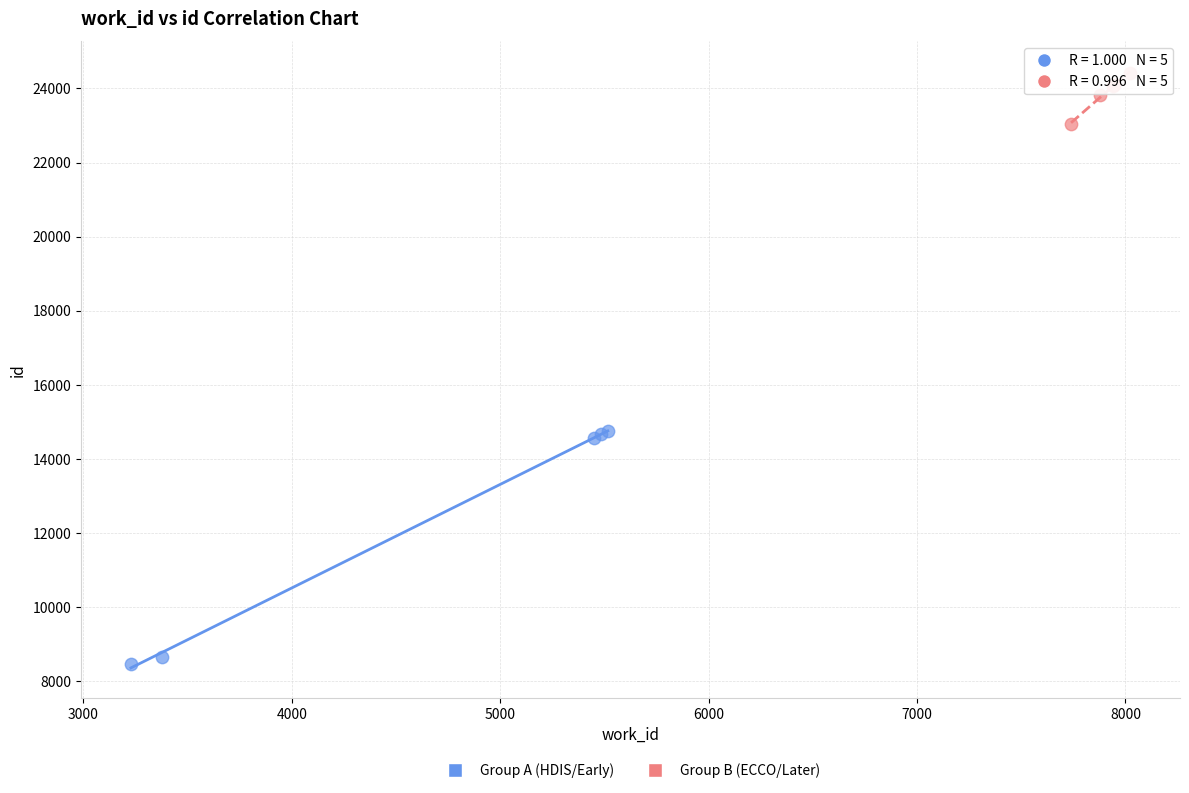

Which series has the widest spread of Y values?

Group A (HDIS/Early)